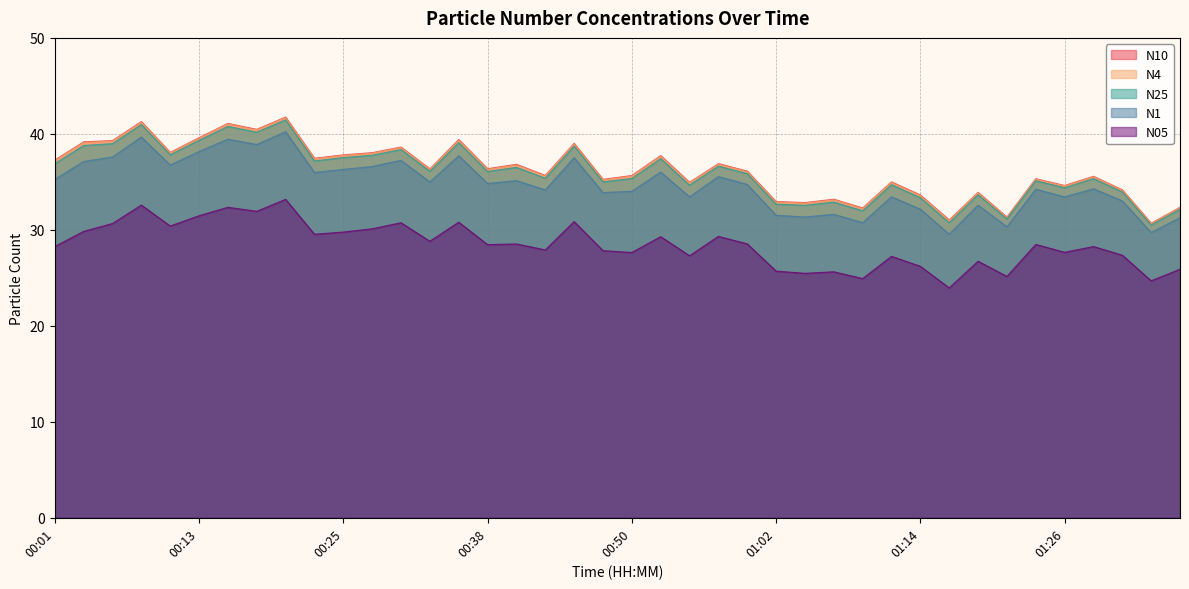

At which category does N25 reach its first local valley?

00:11